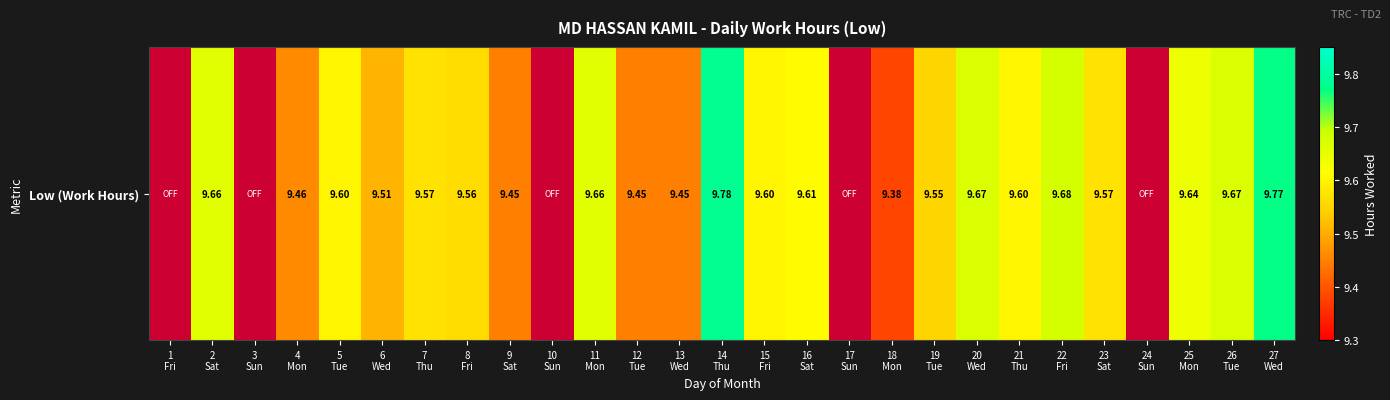

The chart shows a value of 9.7 at 2
Sat. True or false?

True